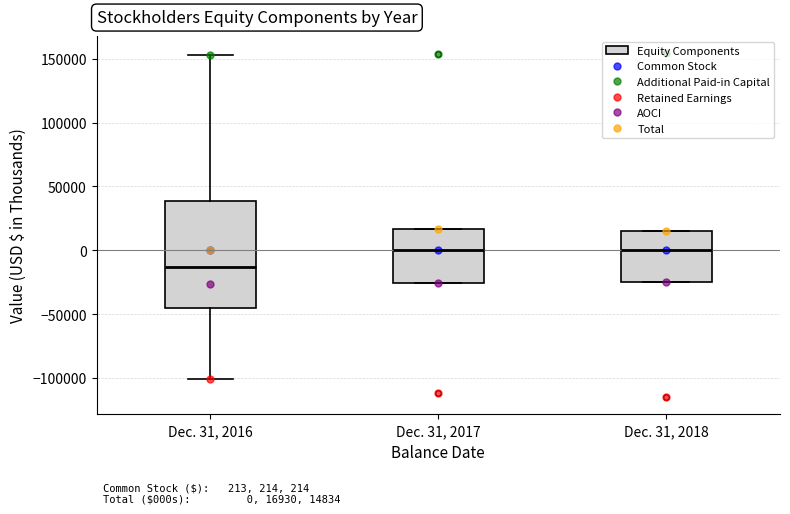

Comparing the boxes themselves (not the whiskers), which one is the tallest?

Dec. 31, 2016